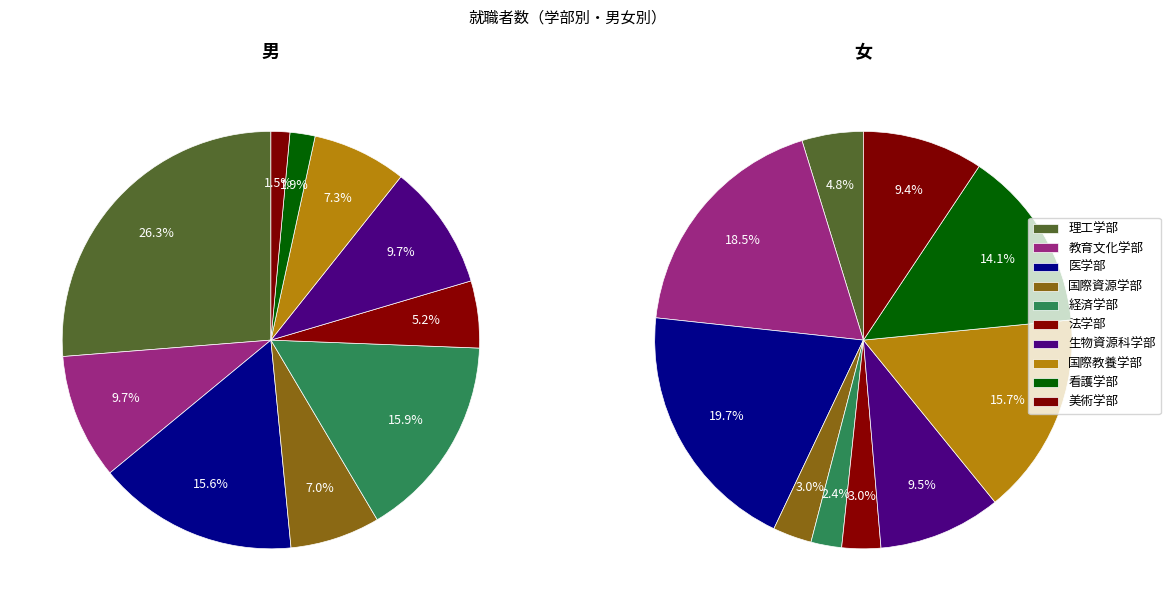

What percentage is NOT represented by 国際資源学部?

93.0%